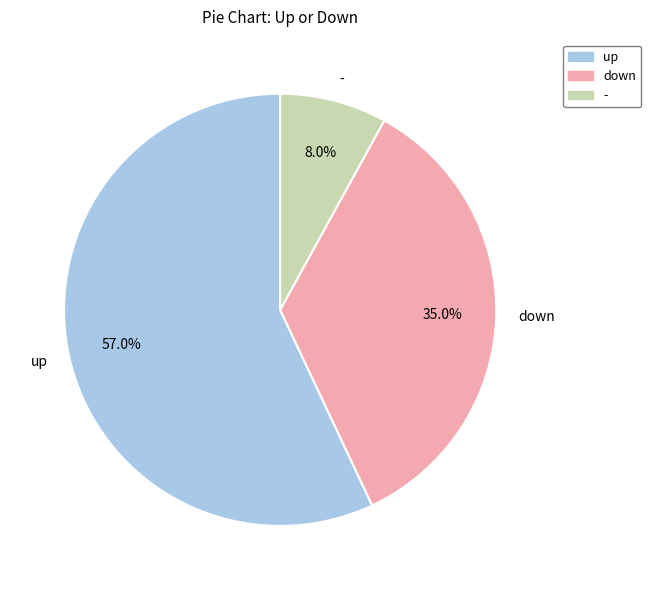

Which category has the smallest portion of the pie?

-